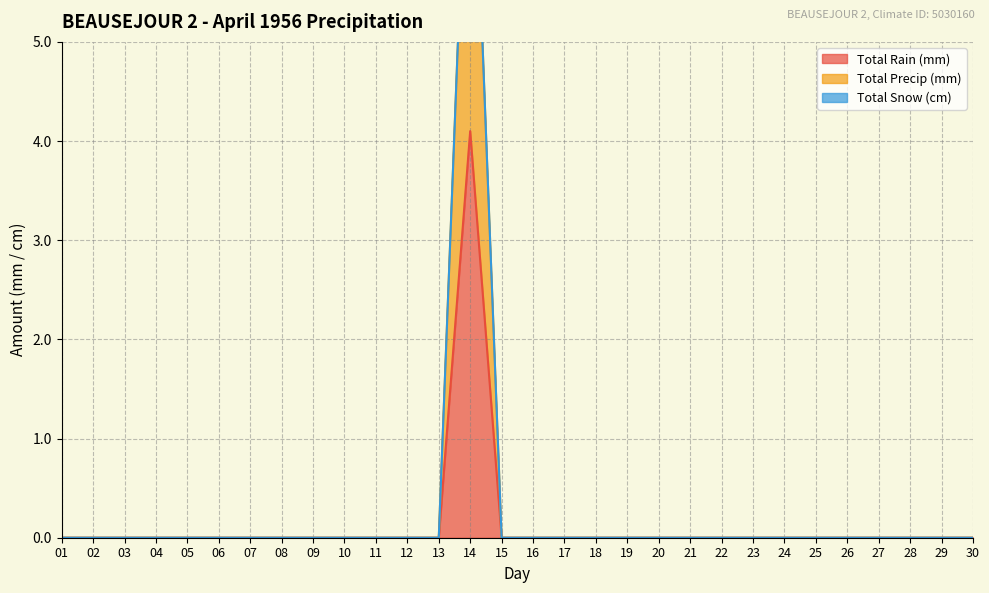

The Total Rain (mm) series shows -1.7 at 24. True or false?

False